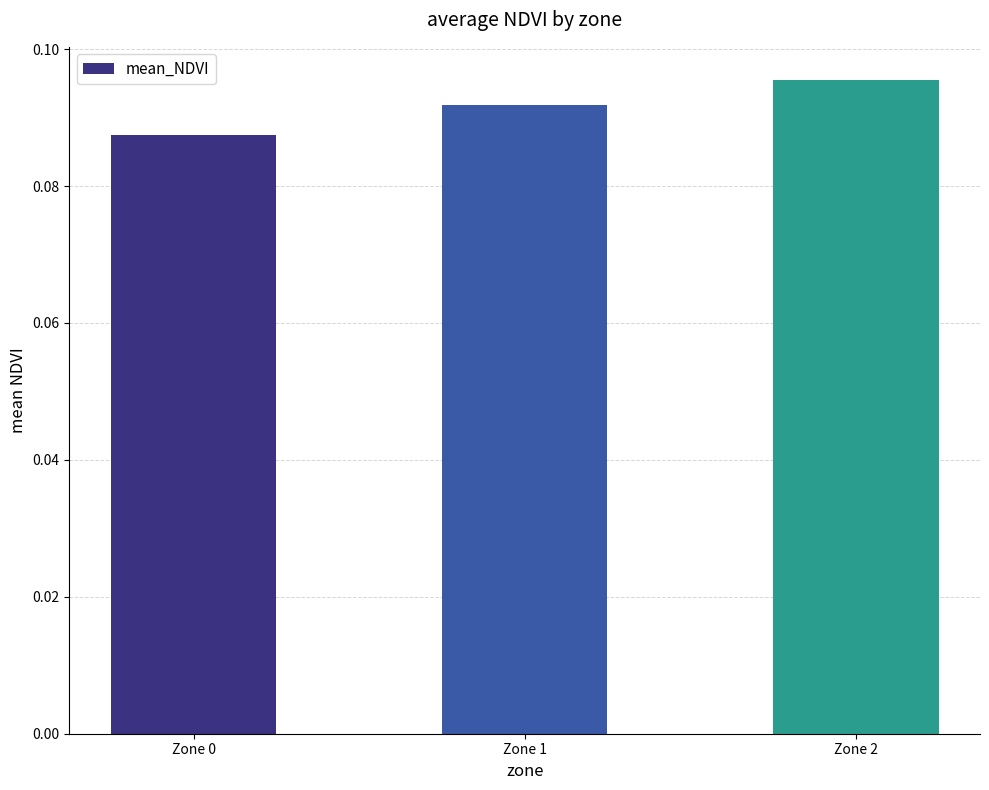

List the labels in order of value, largest first.

Zone 2, Zone 1, Zone 0